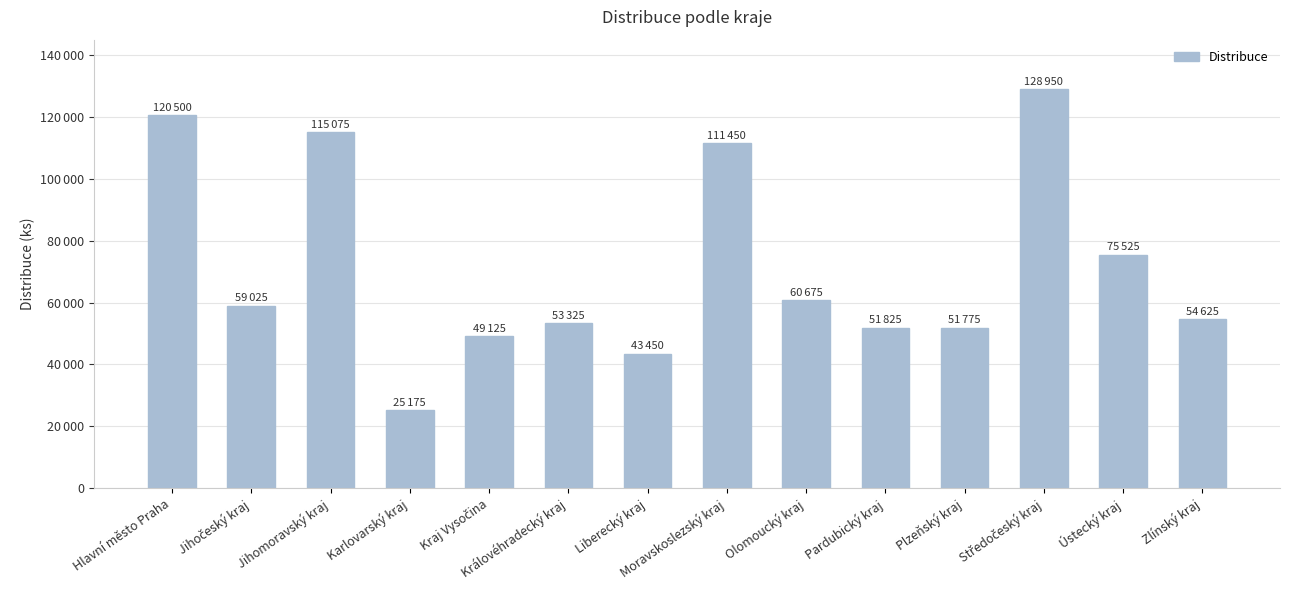

Are the bars horizontal?

No